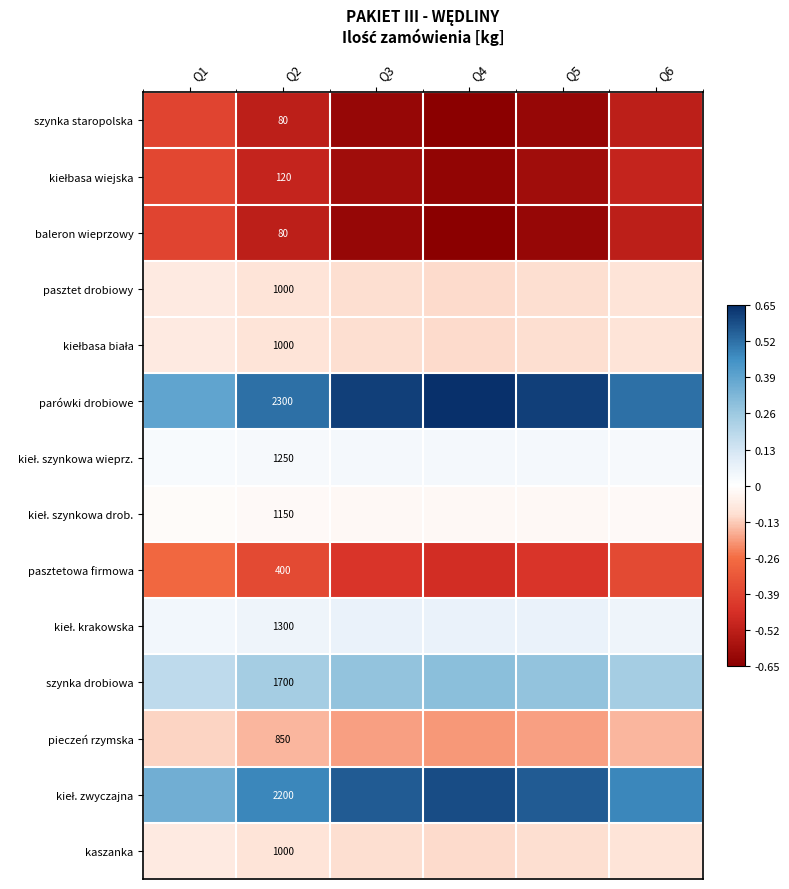

What is the smallest value displayed?

-0.7